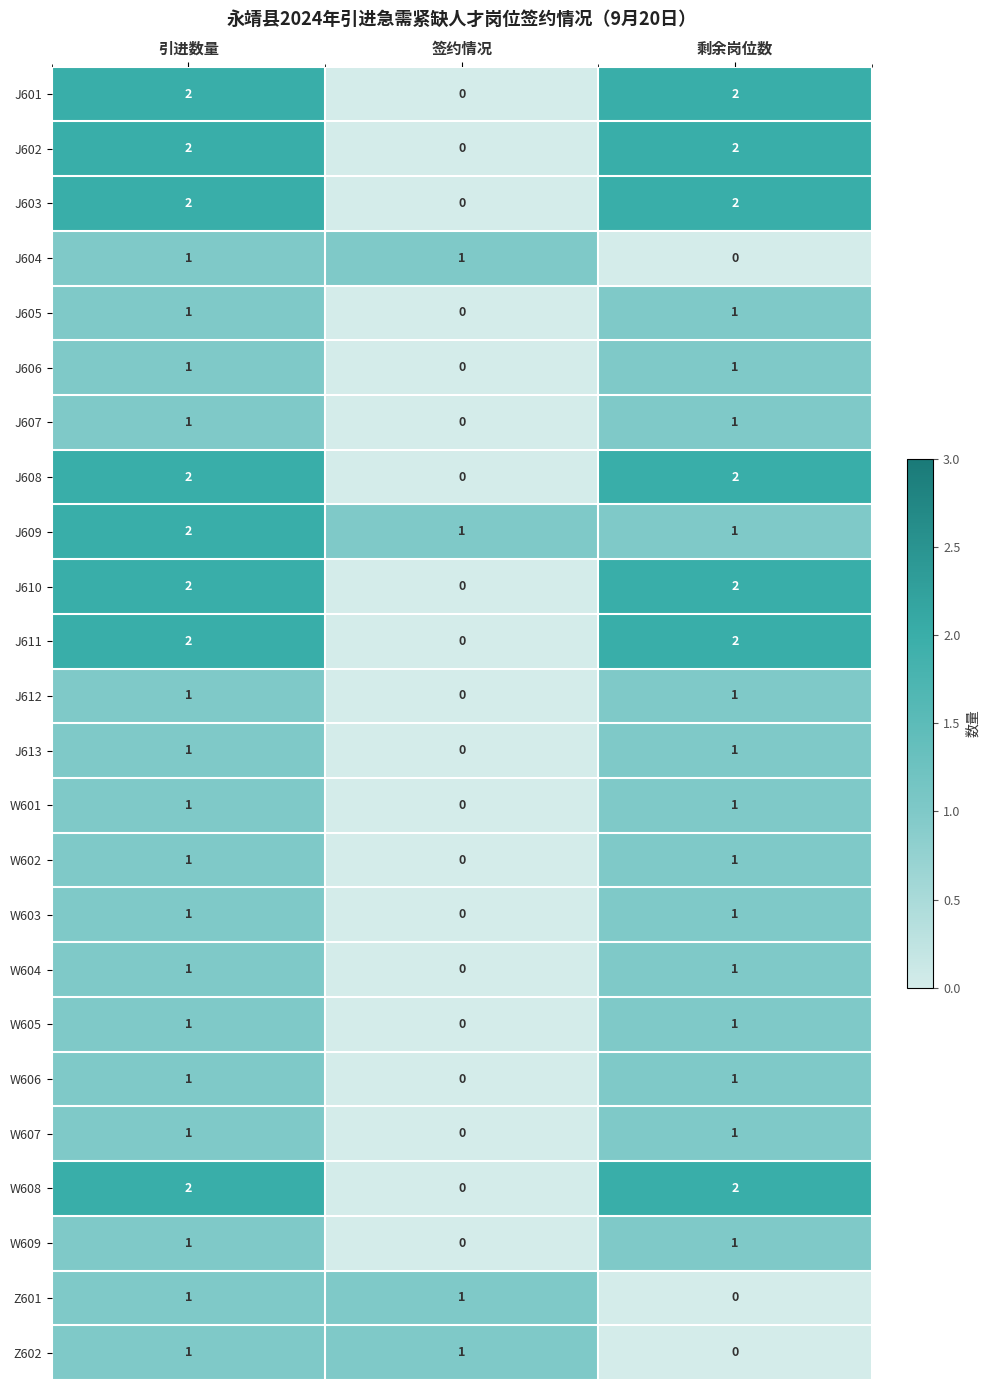

How many distinct data groups are displayed?

24